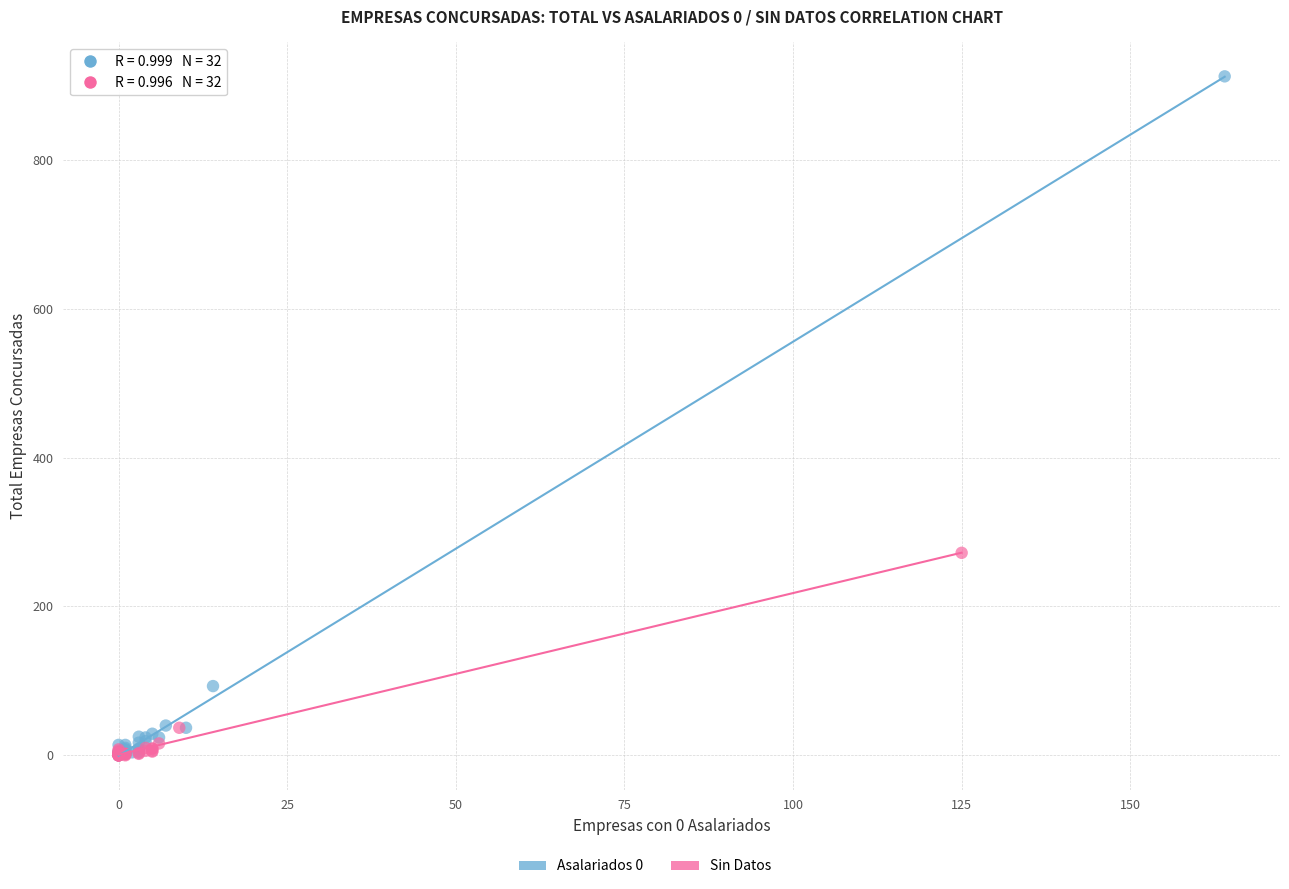

Which series has the largest Y range (max minus min)?

Asalariados 0